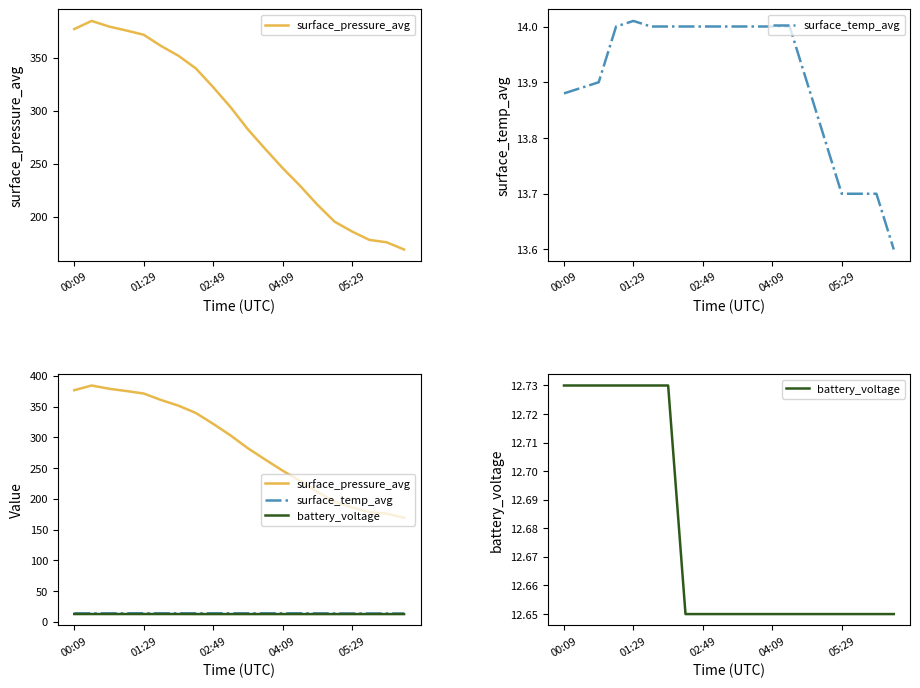

List the series in order of their peak value, highest first.

surface_pressure_avg, surface_temp_avg, battery_voltage